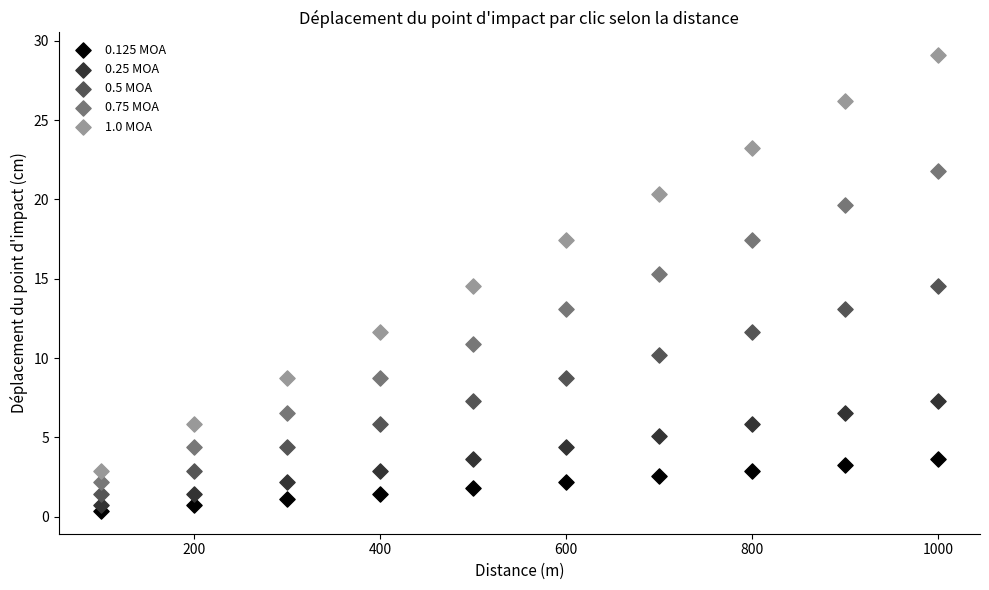

Across all data points, what is the range of X values (max minus min)?

900.0